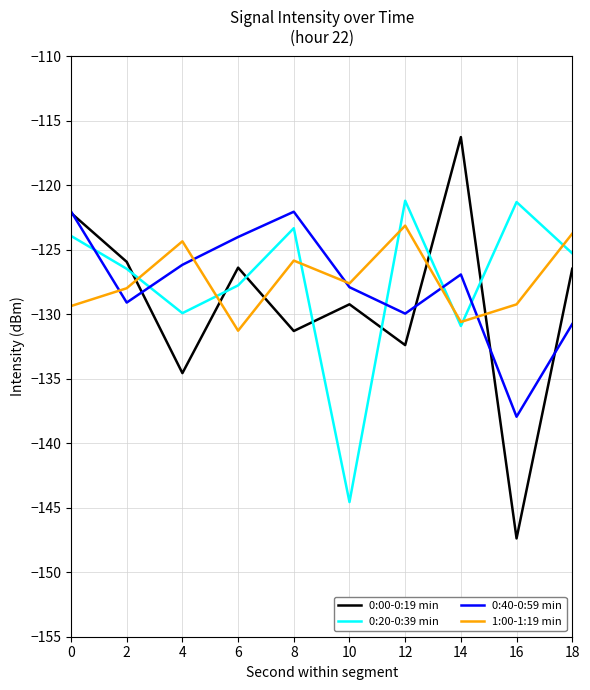

Which label corresponds to the largest value in the chart?

14